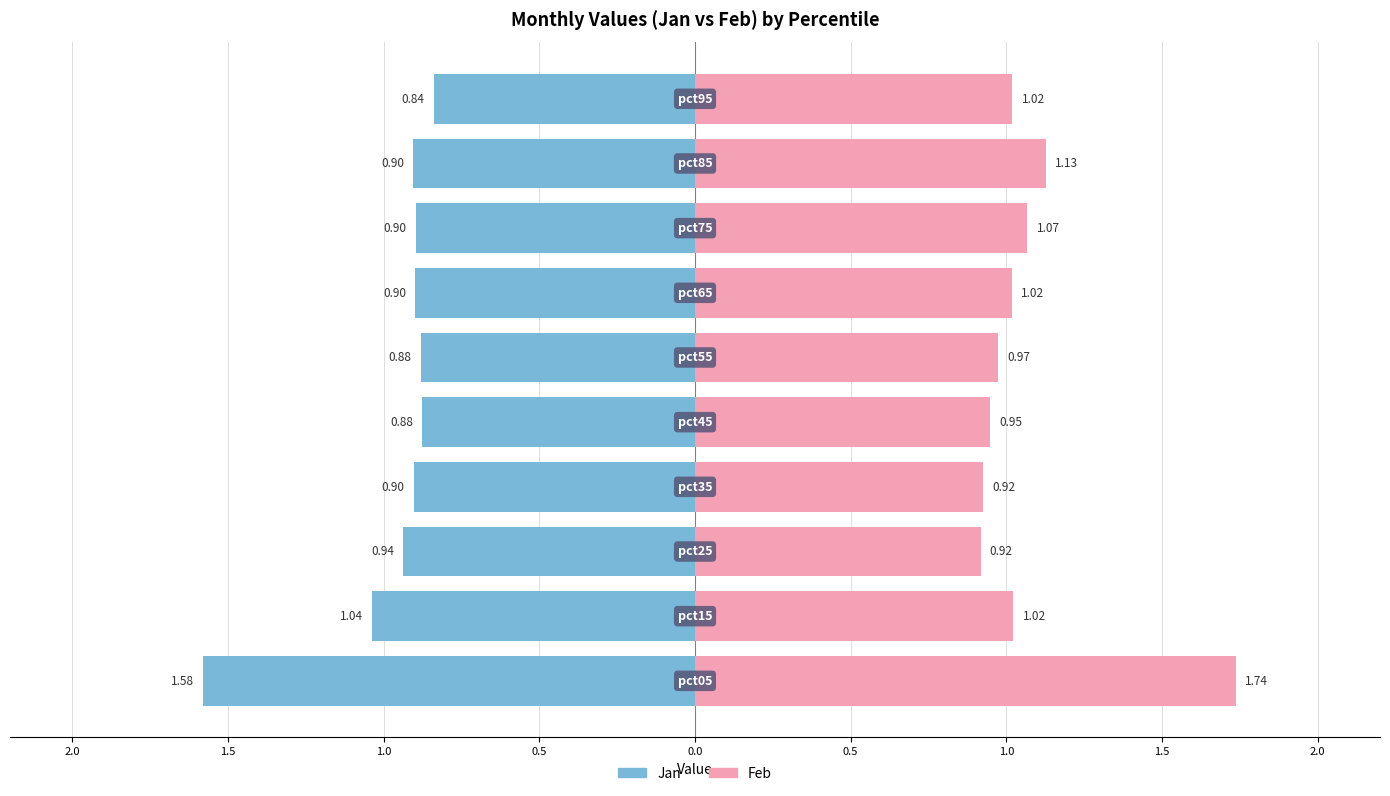

Is it true that Feb (Right) equals 0.4 at 0.0?

False